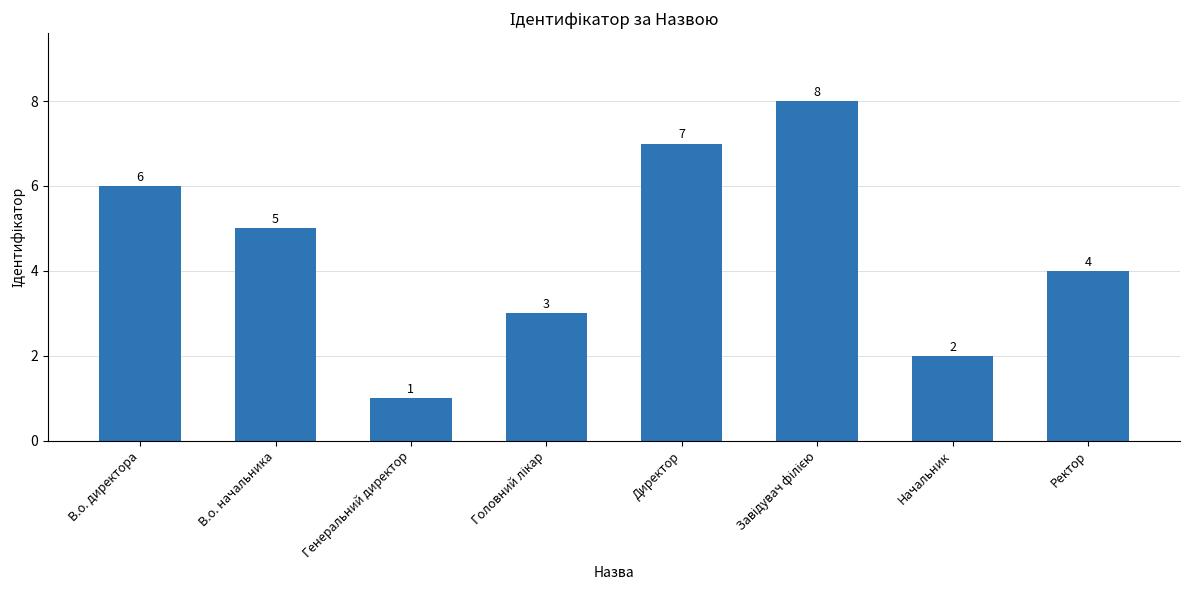

At which label is the value closest to 4?

Ректор